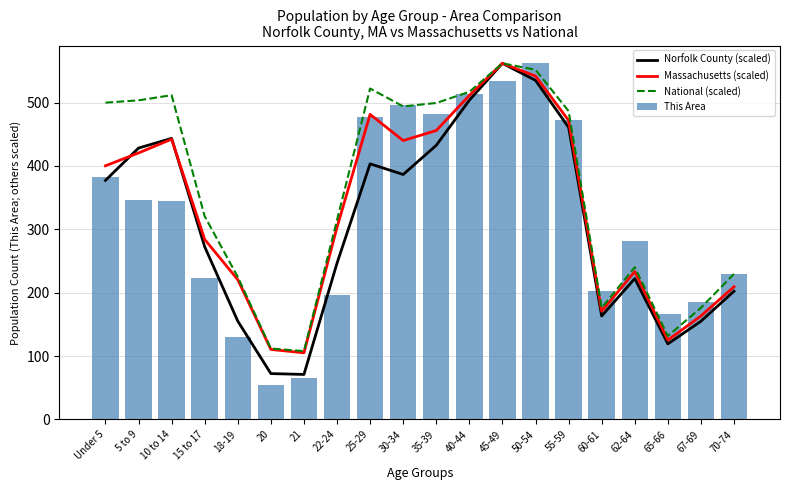

How many groups of bars are there?

20